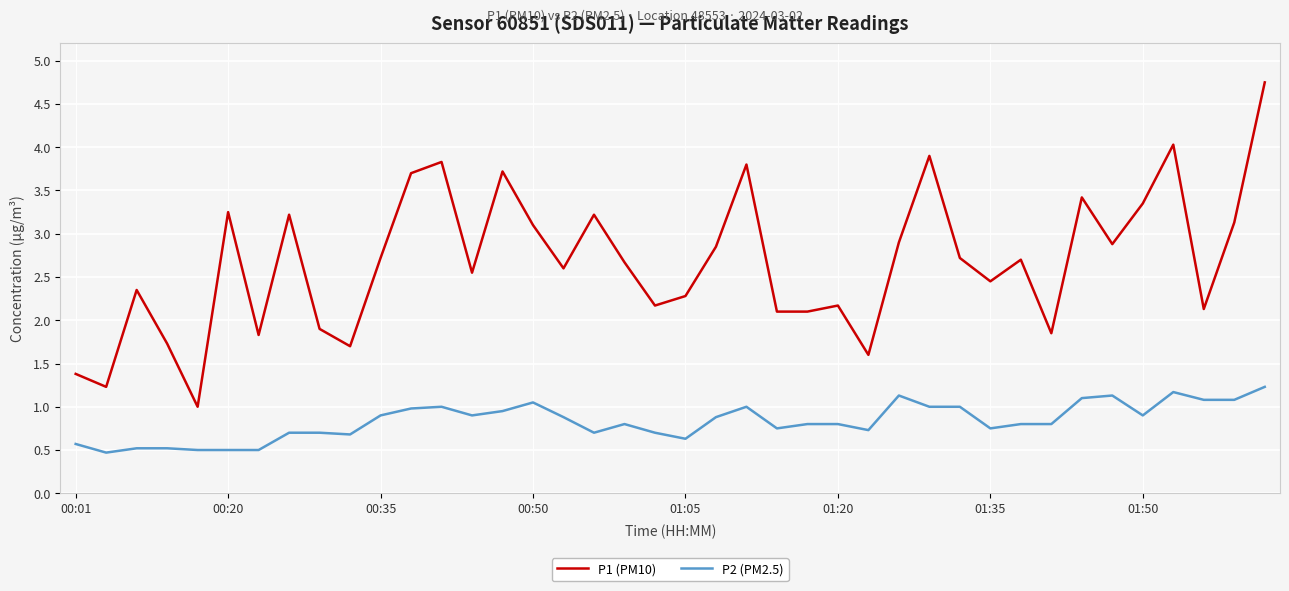

Which series has the largest range (max minus min)?

P1 (PM10)